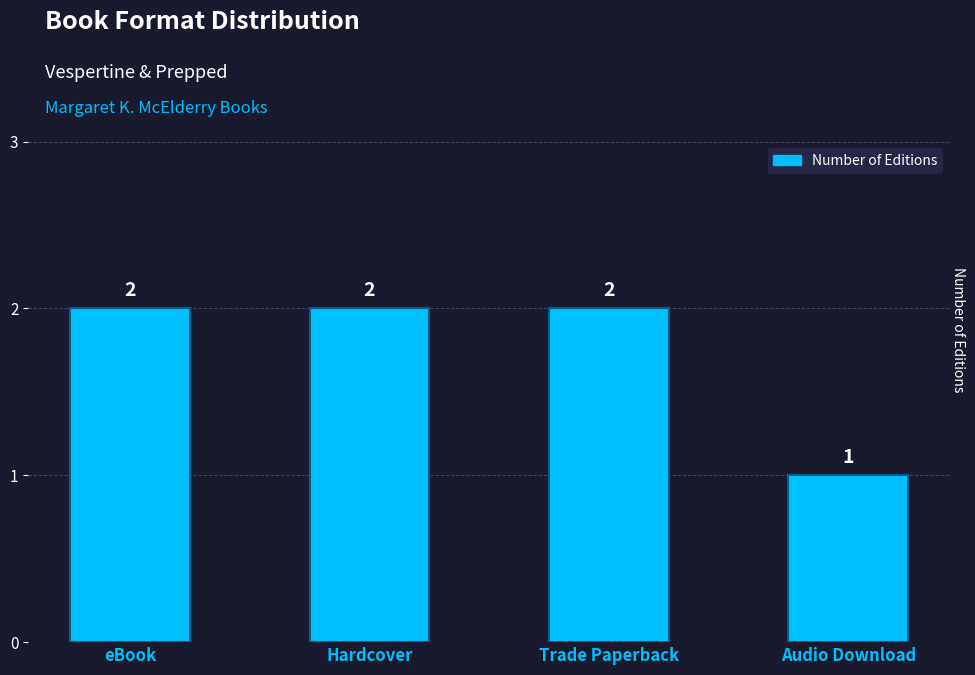

Between eBook and Audio Download, which is larger?

eBook